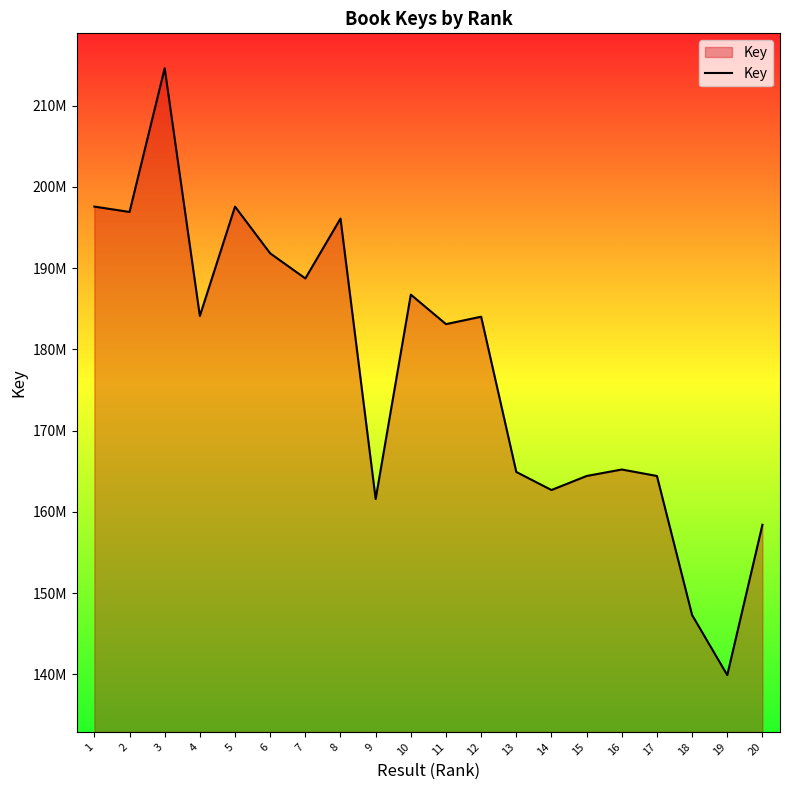

Is this an area chart (filled region under the line)?

Yes